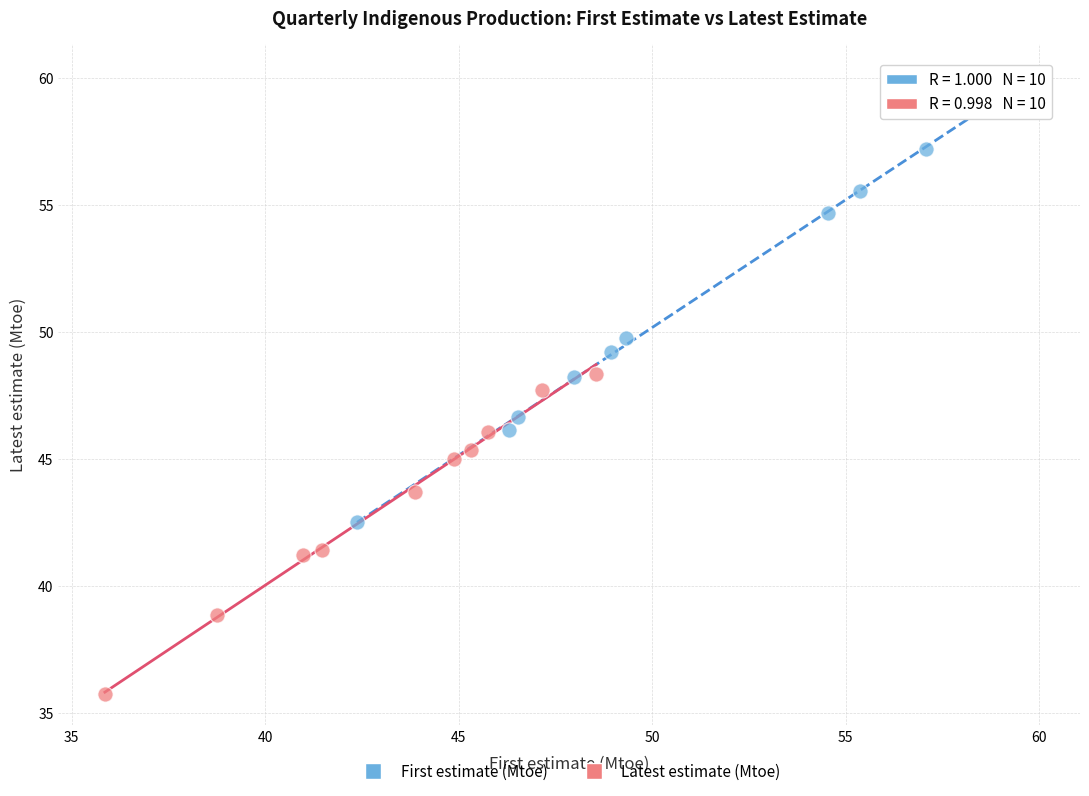

Which series contains the lowest Y value?

Latest estimate (Mtoe)